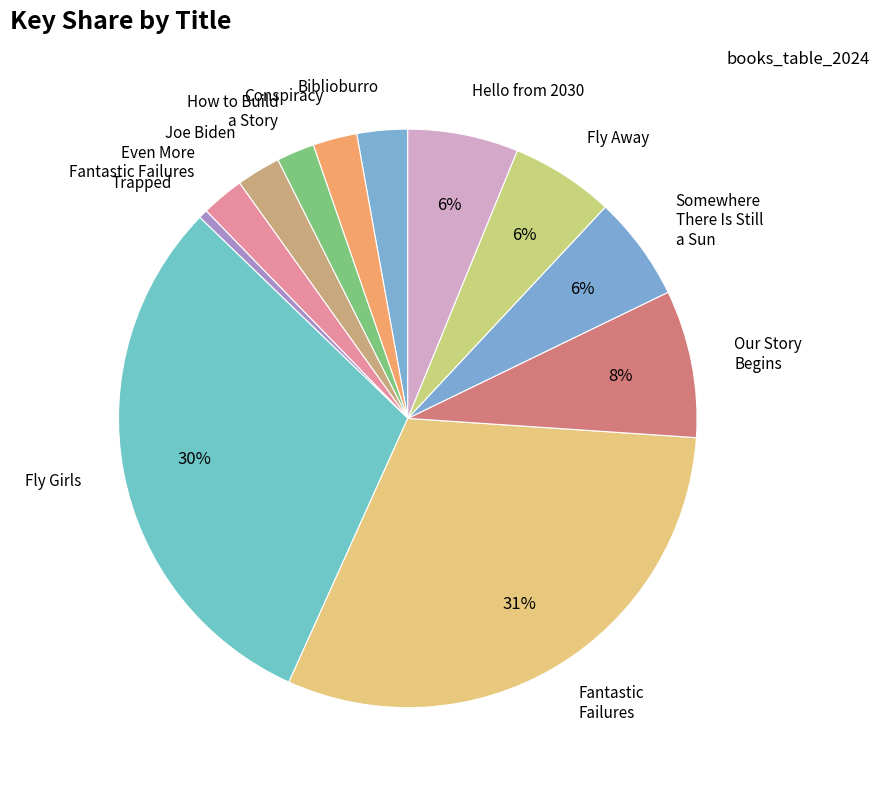

Which has a higher value, Somewhere There Is Still a Sun or Our Story Begins?

Our Story Begins